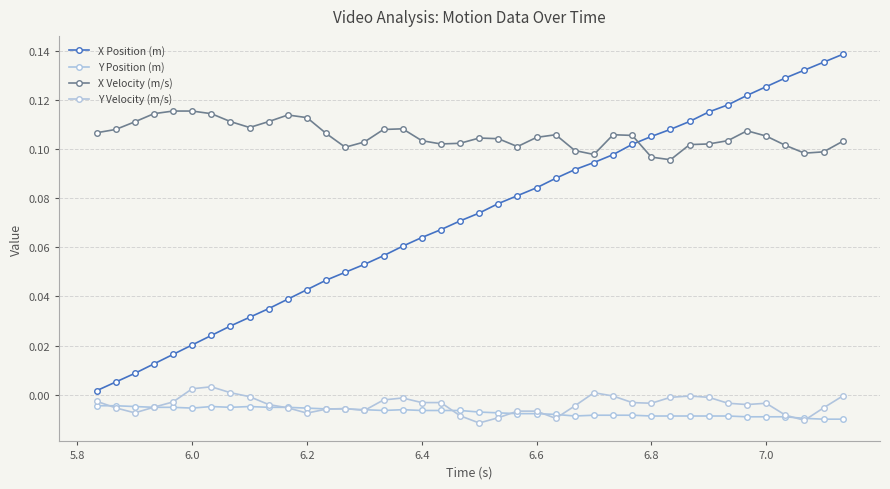

How many times do X Velocity (m/s) and X Position (m) cross each other?

1